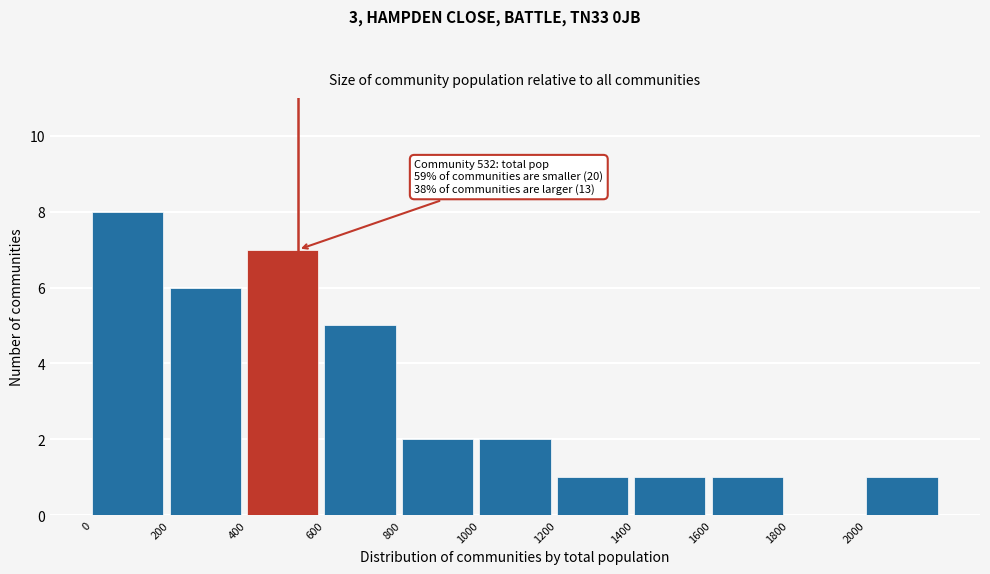

Which range on the x-axis has the tallest bar?

0 to 200